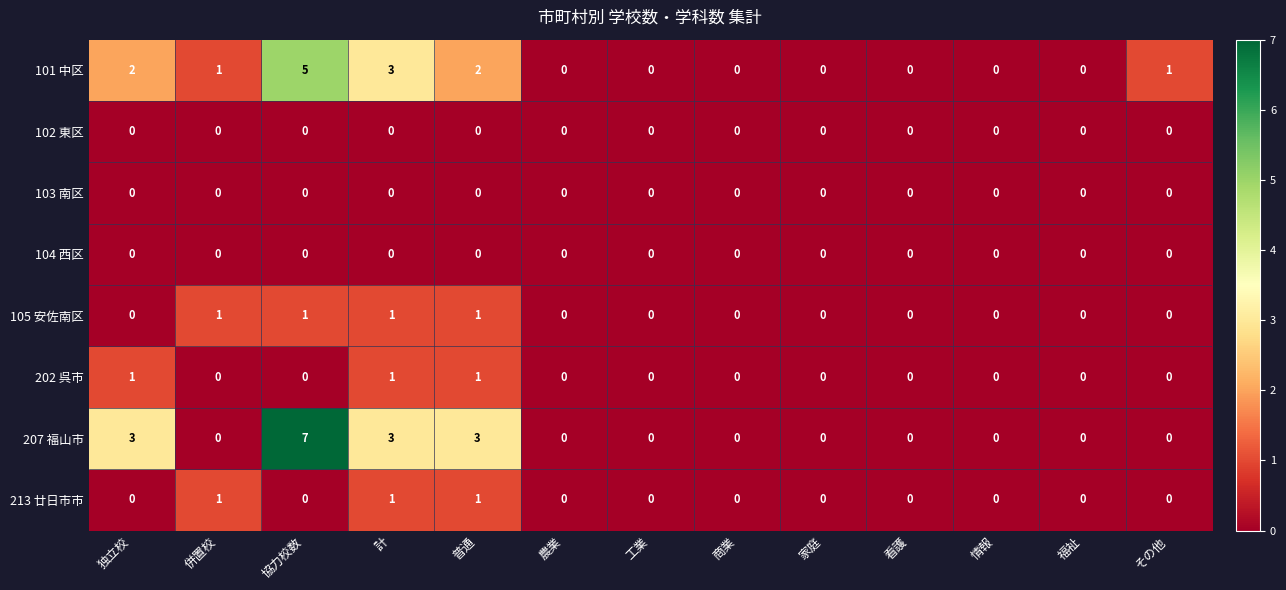

What is the highest value of the 207 福山市 series?

7